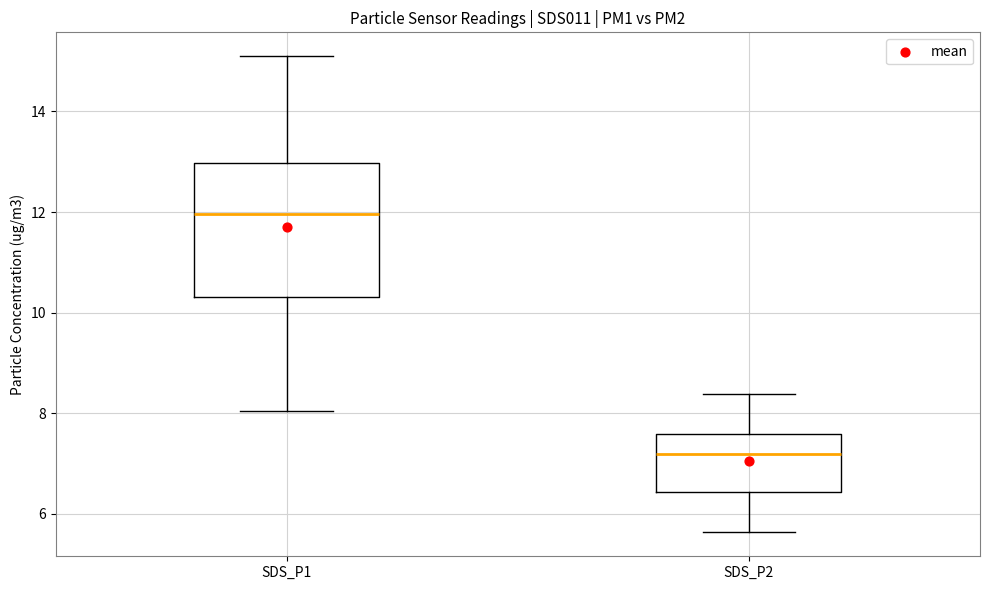

Where does the median line of the box for SDS_P1 sit on the y-axis? The values are not printed on the chart, so give them approximately, as read against the axis.

12.0